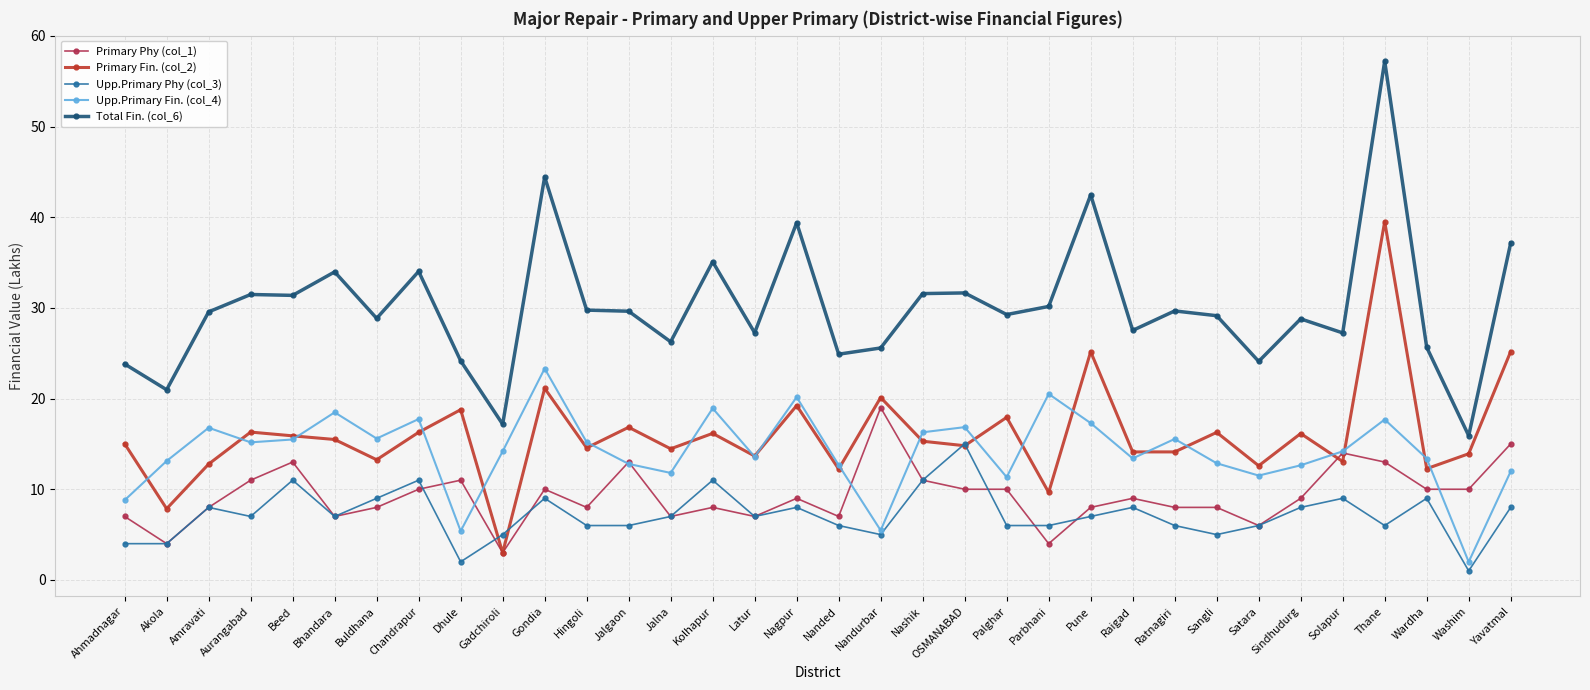

The value of Total Fin. (col_6) at Thane is 57.2. True or false?

True